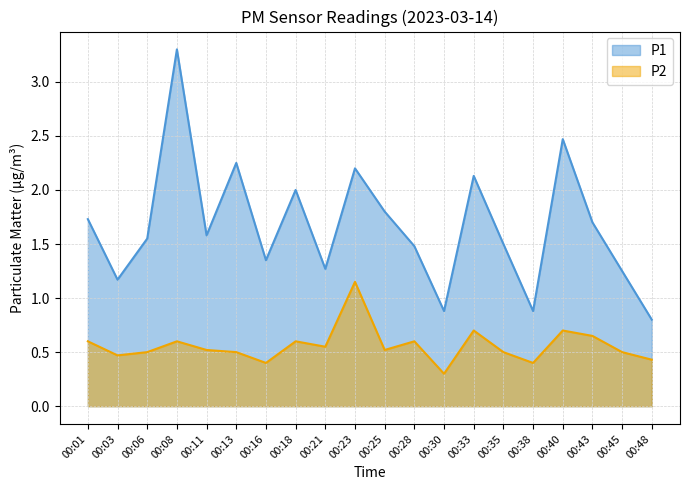

Where is the first local maximum for P2?

00:08